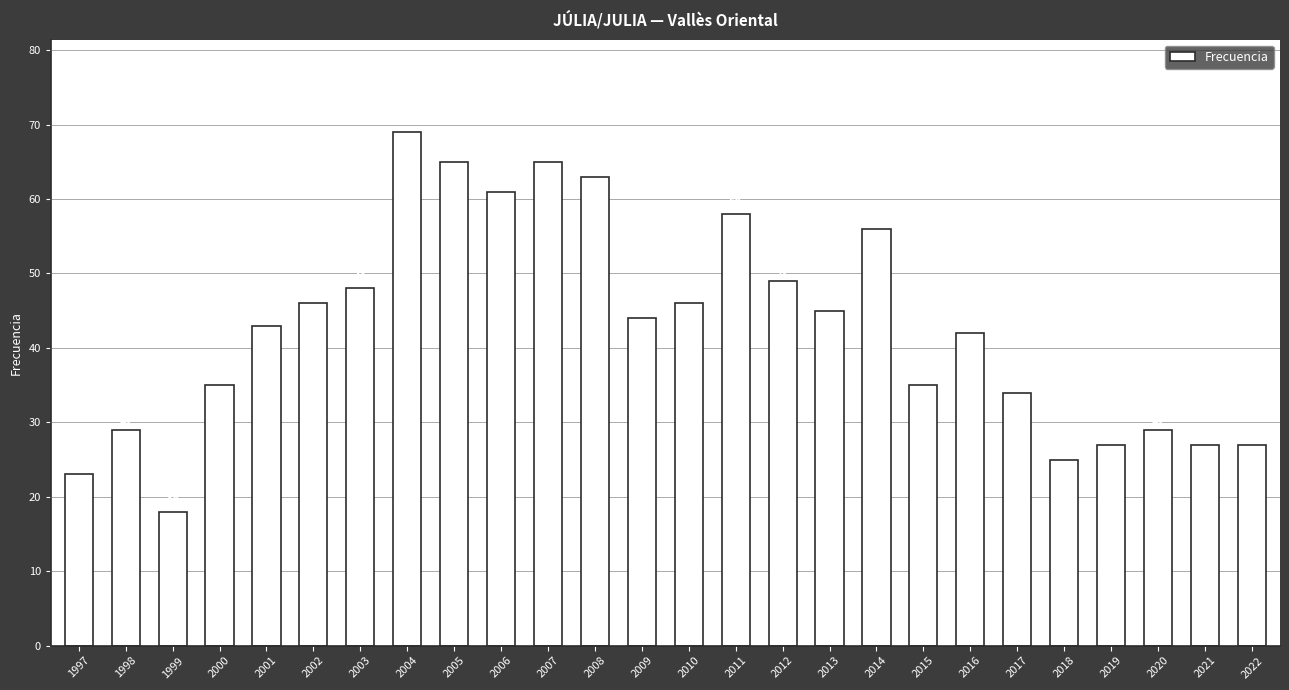

What is the maximum value shown in the chart?

69